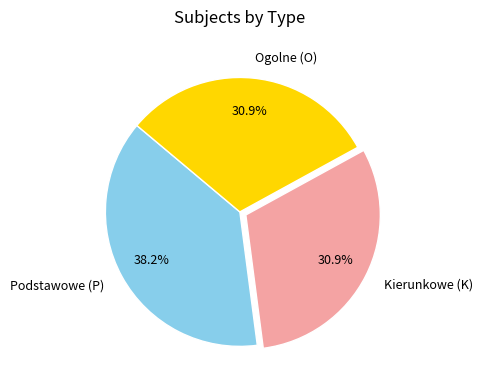

Which has a higher value, Kierunkowe (K) or Podstawowe (P)?

Podstawowe (P)